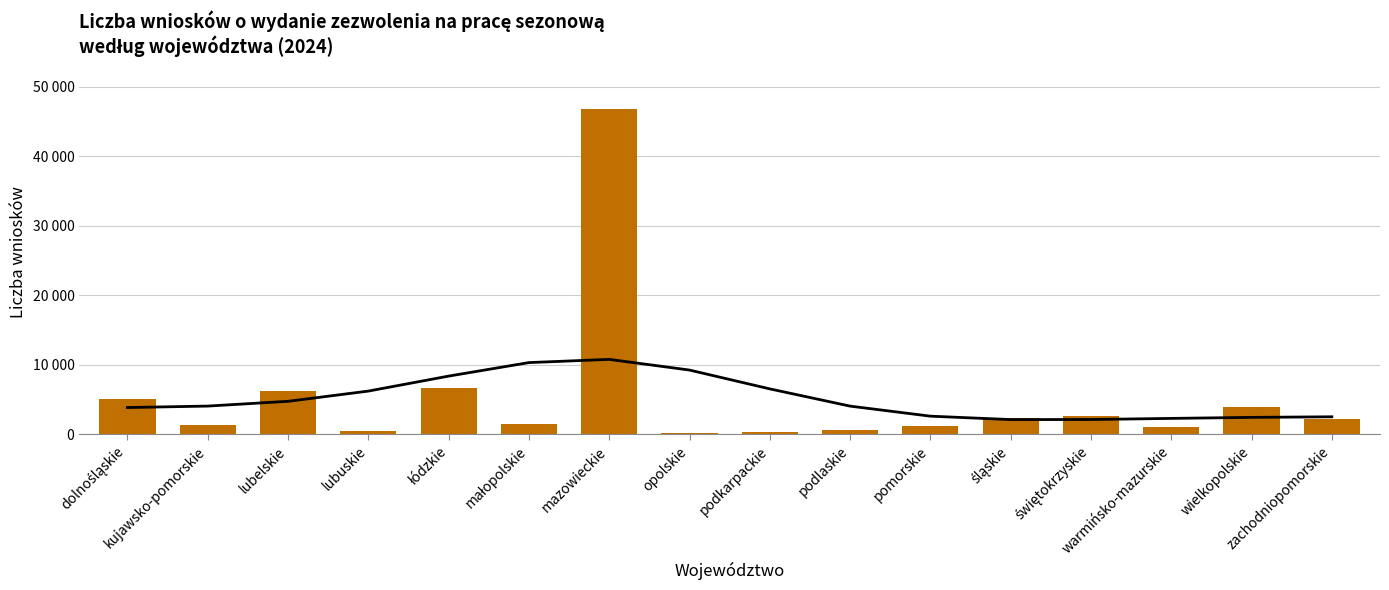

Does the chart contain stacked bars?

No